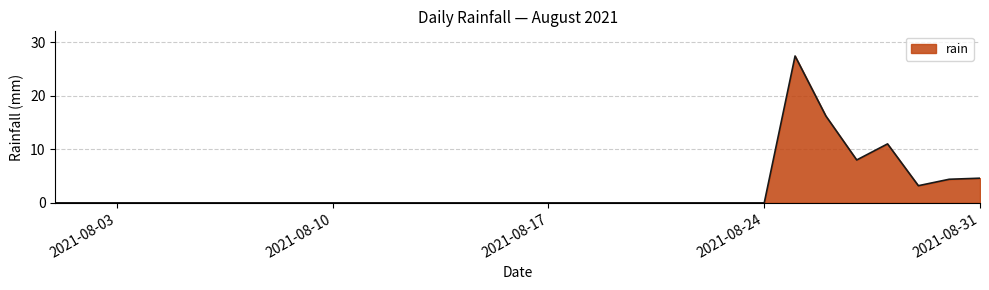

What is the difference between the maximum and minimum values?

27.4